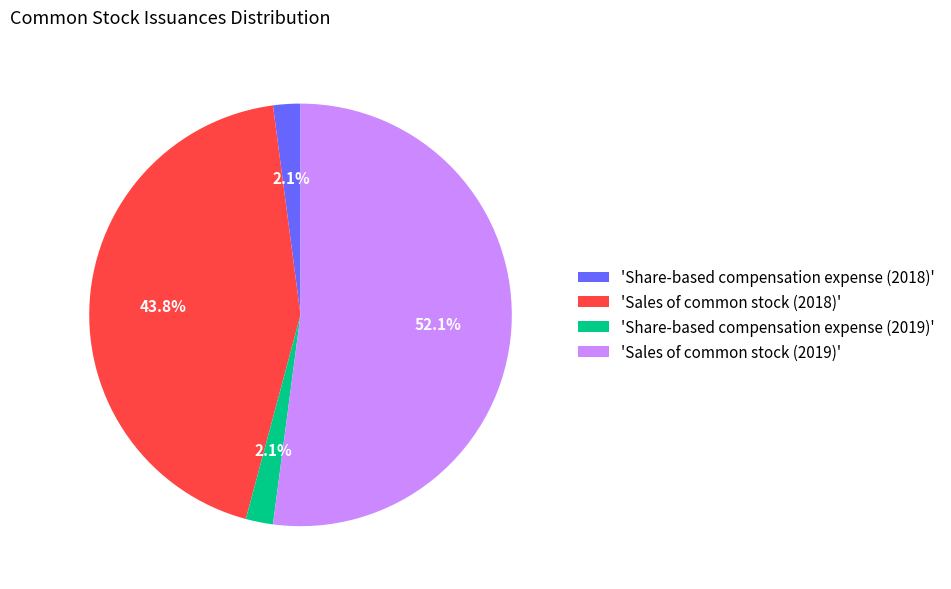

Between 'Sales of common stock (2019)' and 'Share-based compensation expense (2018)', which is larger?

'Sales of common stock (2019)'